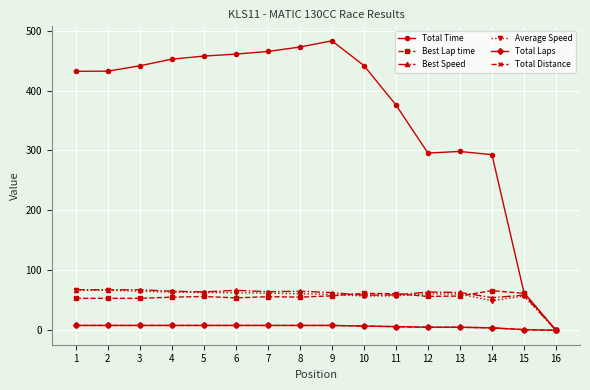

What is the value of the Average Speed point at the 4th from the left?

63.7